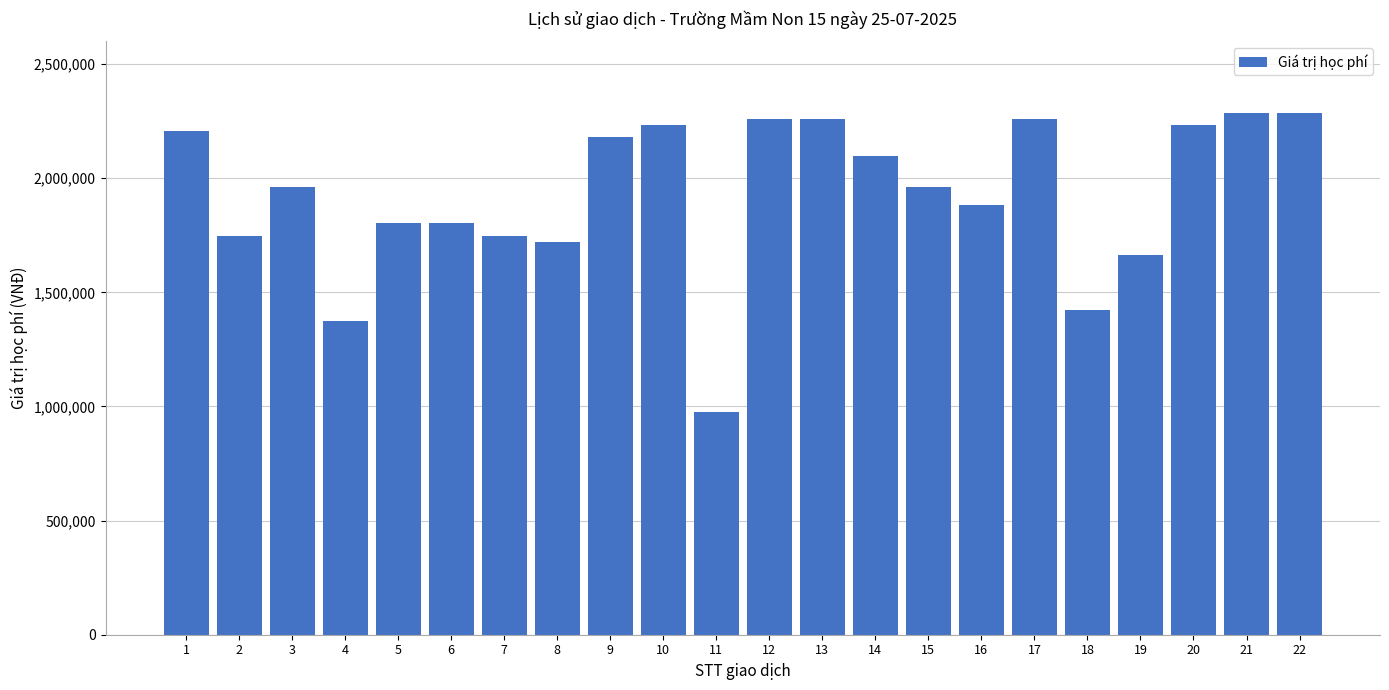

Reading right to left, transcribe all the data shown in this chart.

2287000	2287000	2233000	1665000	1424000	2261000	1882000	1963000	2099000	2261000	2261000	975000	2233000	2179000	1722000	1747000	1802000	1802000	1374000	1963000	1747000	2207000